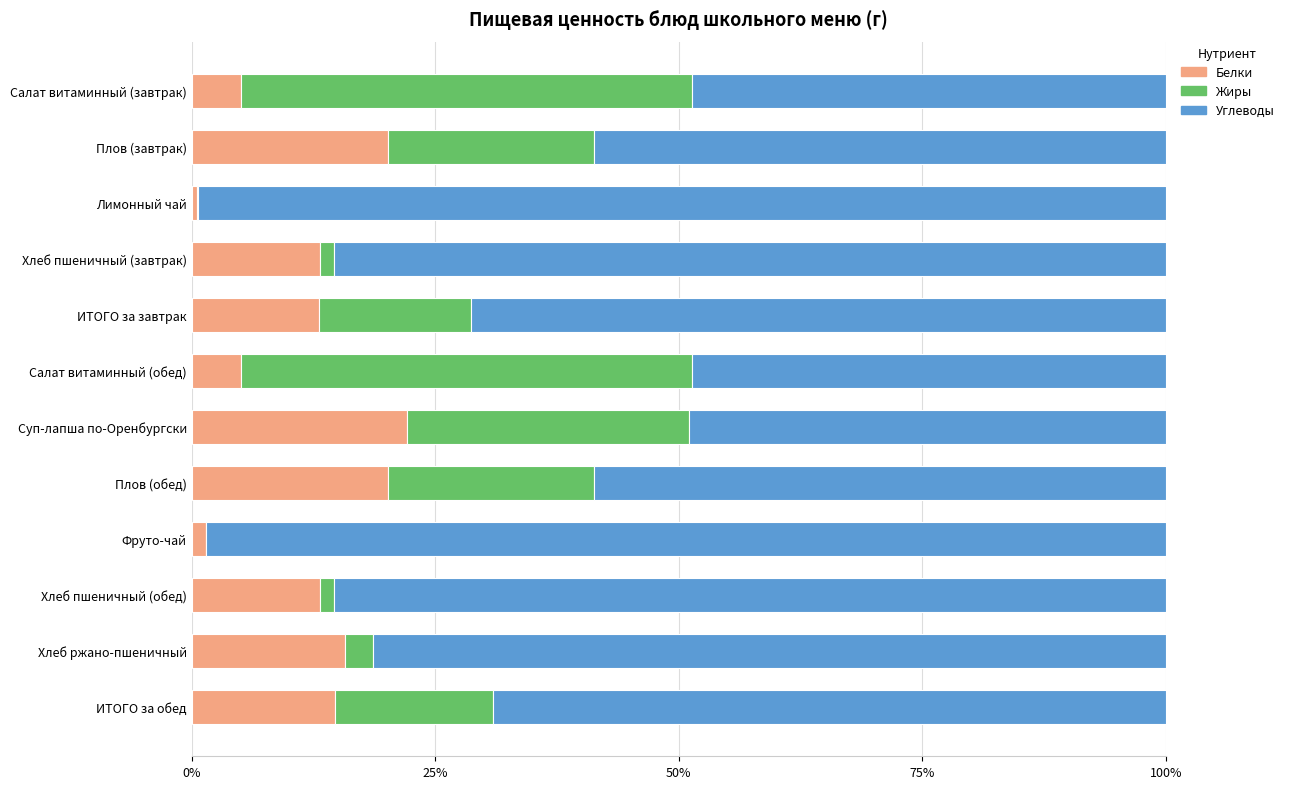

What is the total value across all series at Салат витаминный (завтрак)?

100.0